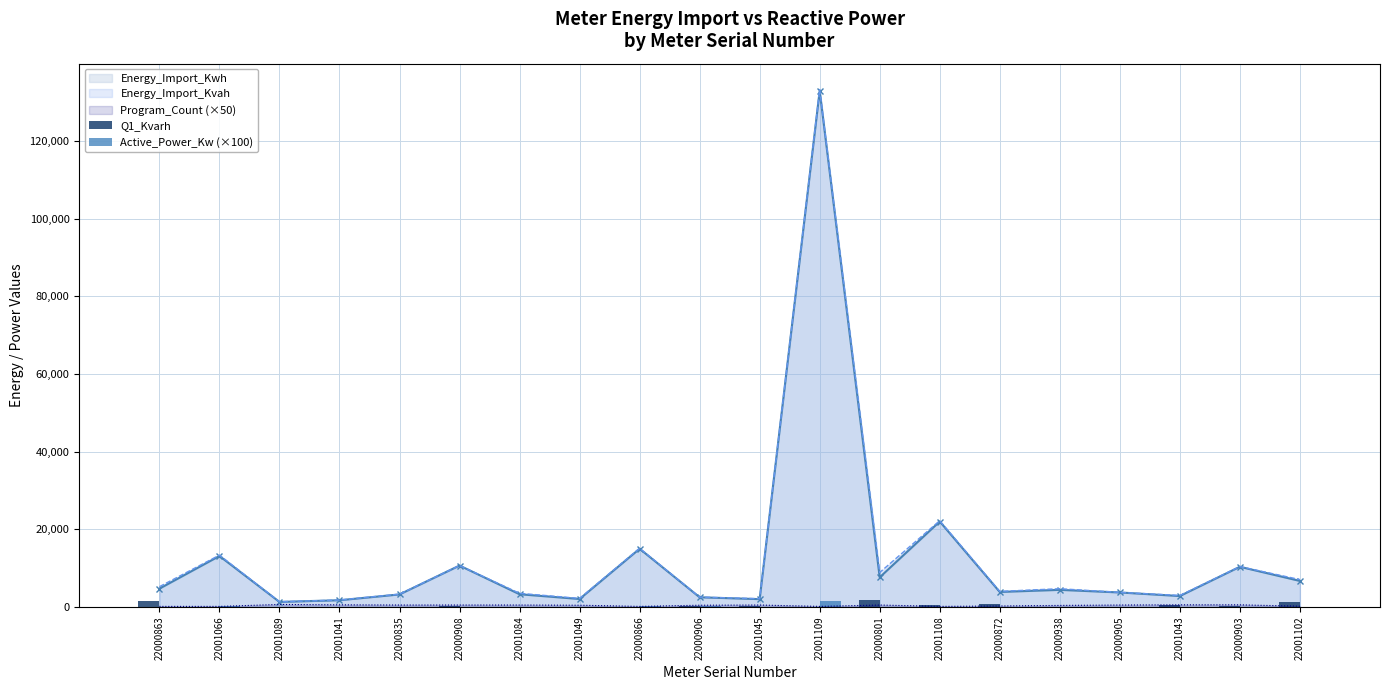

What is the average value of the Q1_Kvarh series?

371.9